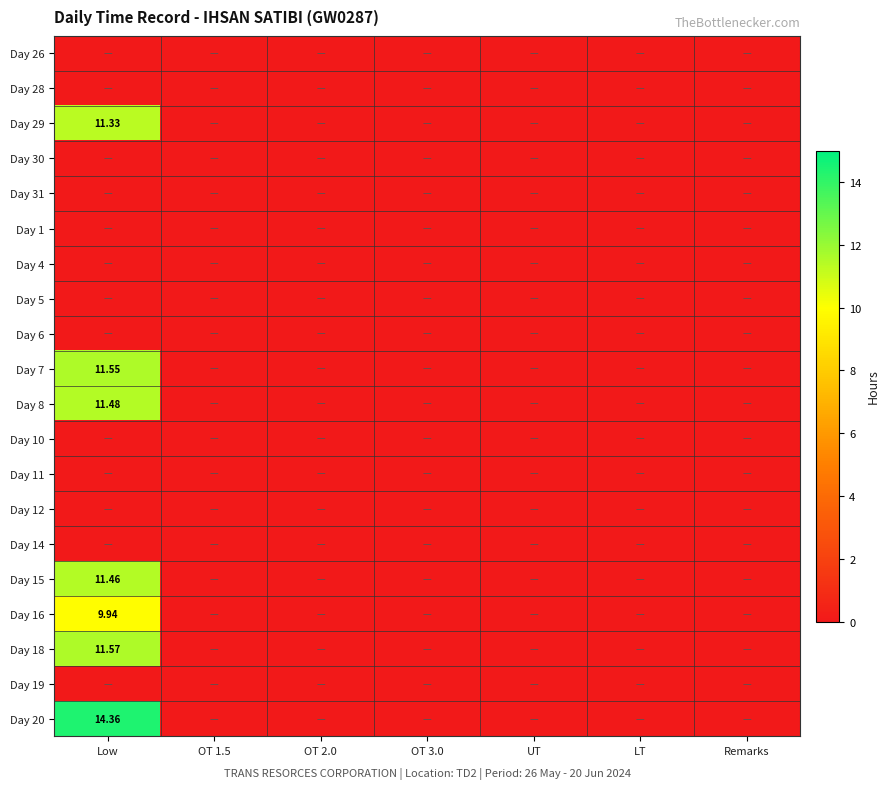

Is the value of Day 28 at LT greater than the value of Day 5 at UT?

No